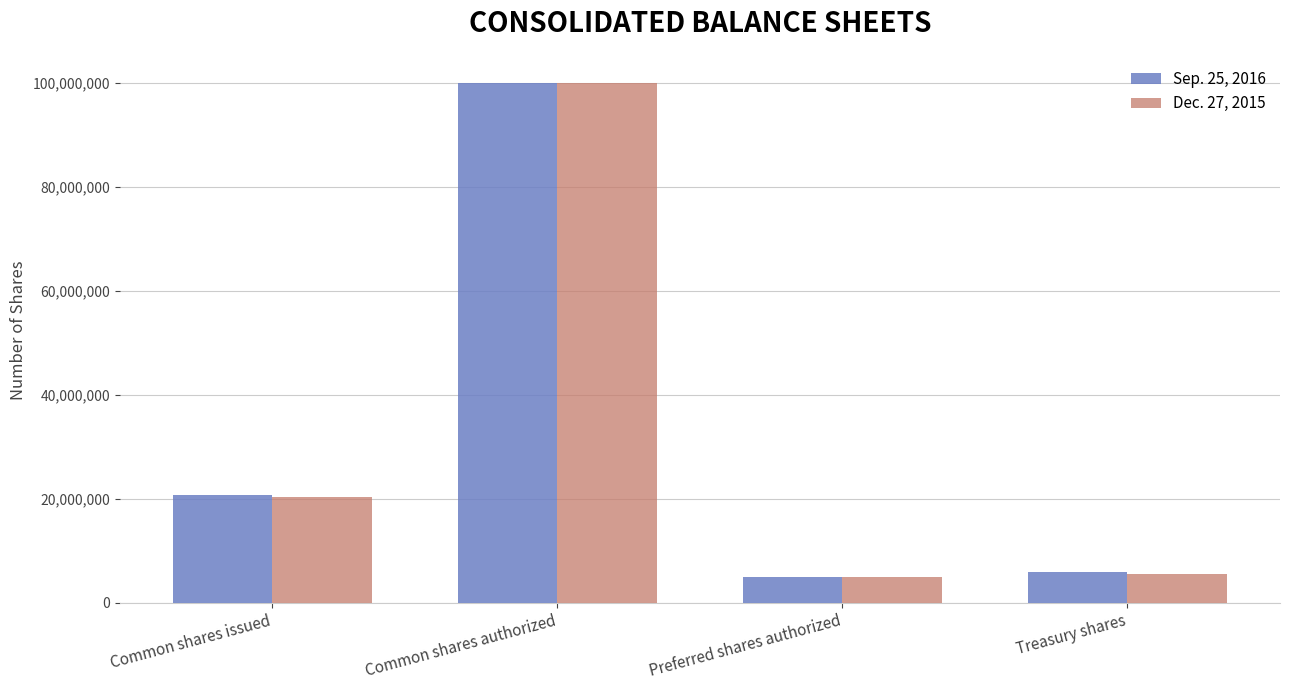

What is the maximum value shown in the chart?

100000000